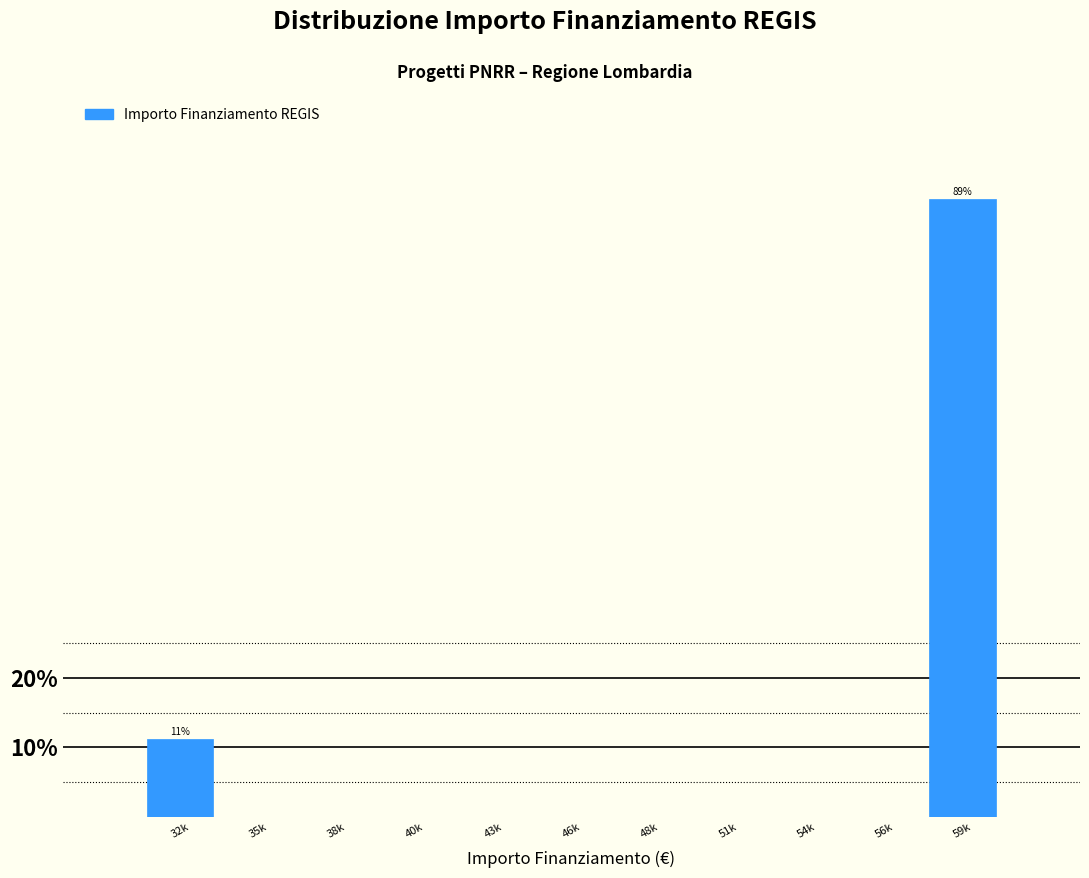

Reading right to left, what are all the values shown in this chart?

59k=88.8	56k=0.0	54k=0.0	51k=0.0	48k=0.0	46k=0.0	43k=0.0	40k=0.0	38k=0.0	35k=0.0	32k=11.2